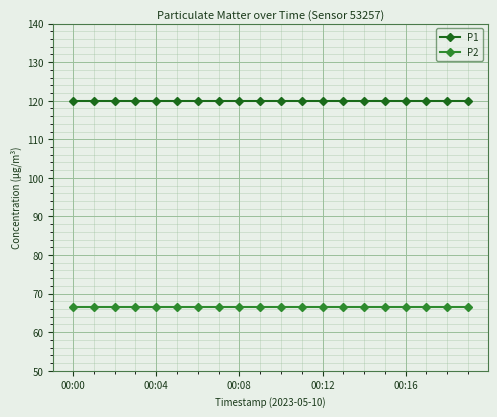

At how many categories does at least one series exceed 76?

20